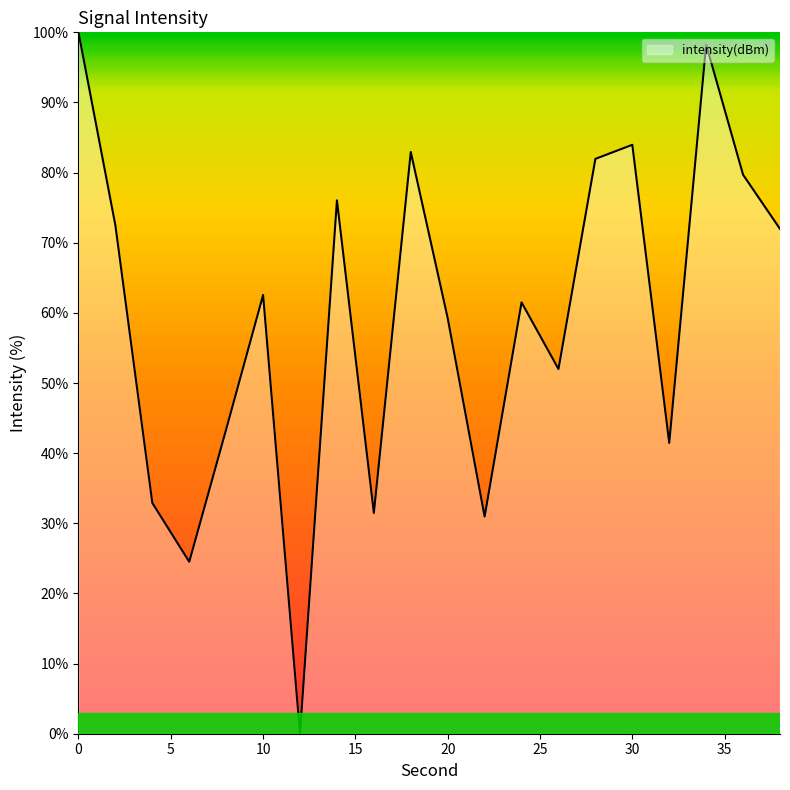

Reading right to left, list all the values displayed in this chart.

72.0	79.7	98.3	41.5	84.0	82.0	52.0	61.5	31.0	59.3	82.9	31.5	76.0	0.0	62.6	43.4	24.5	32.9	72.5	100.0